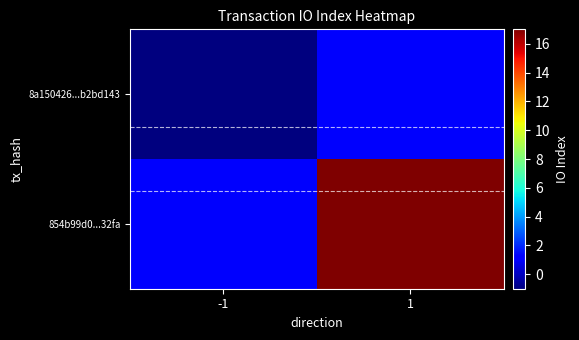

What is the total value across all series at 1?

18